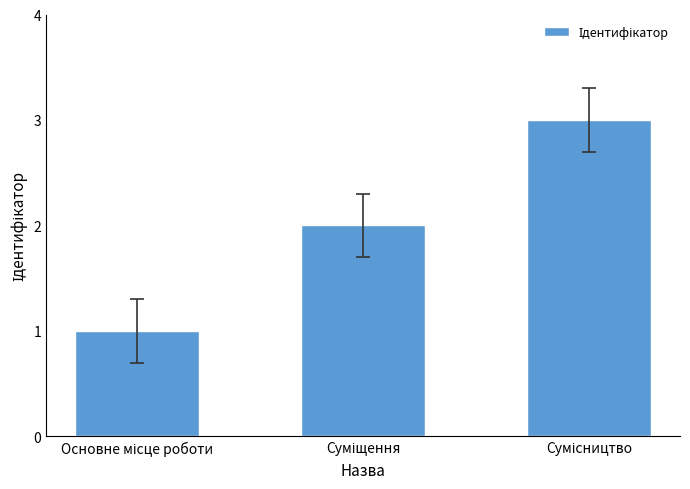

What is the greatest value displayed?

3